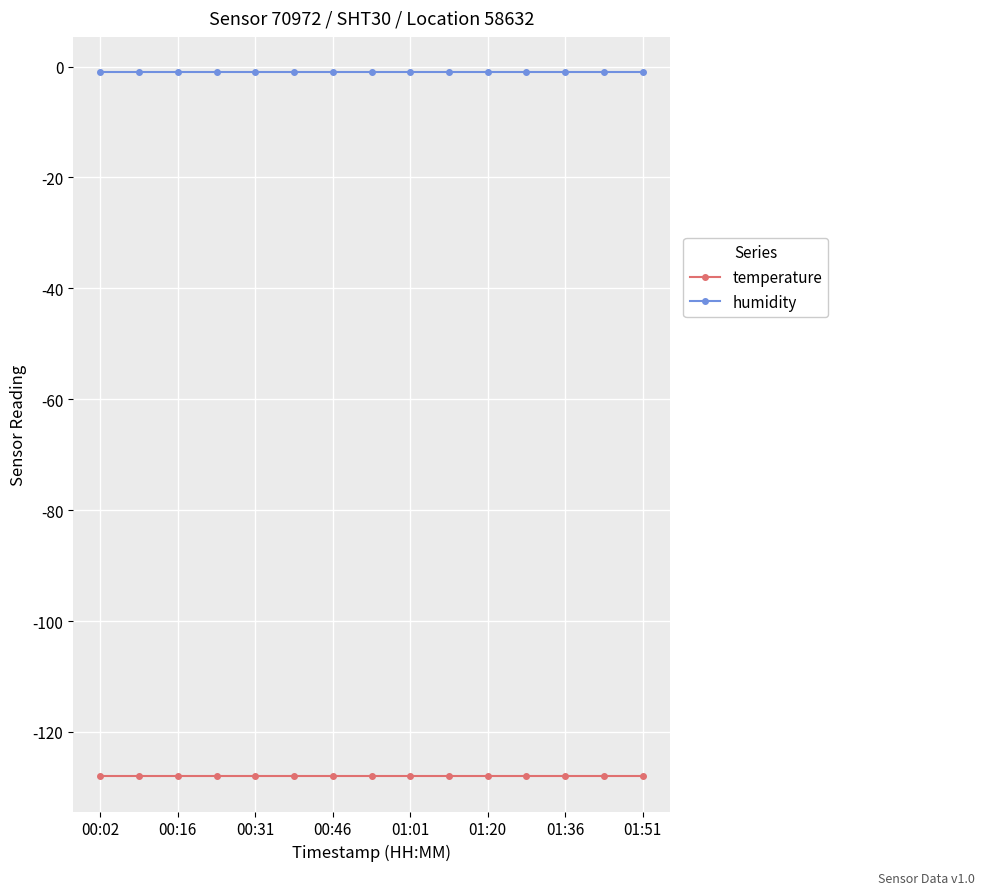

List the series in order of their overall mean, highest first.

humidity, temperature